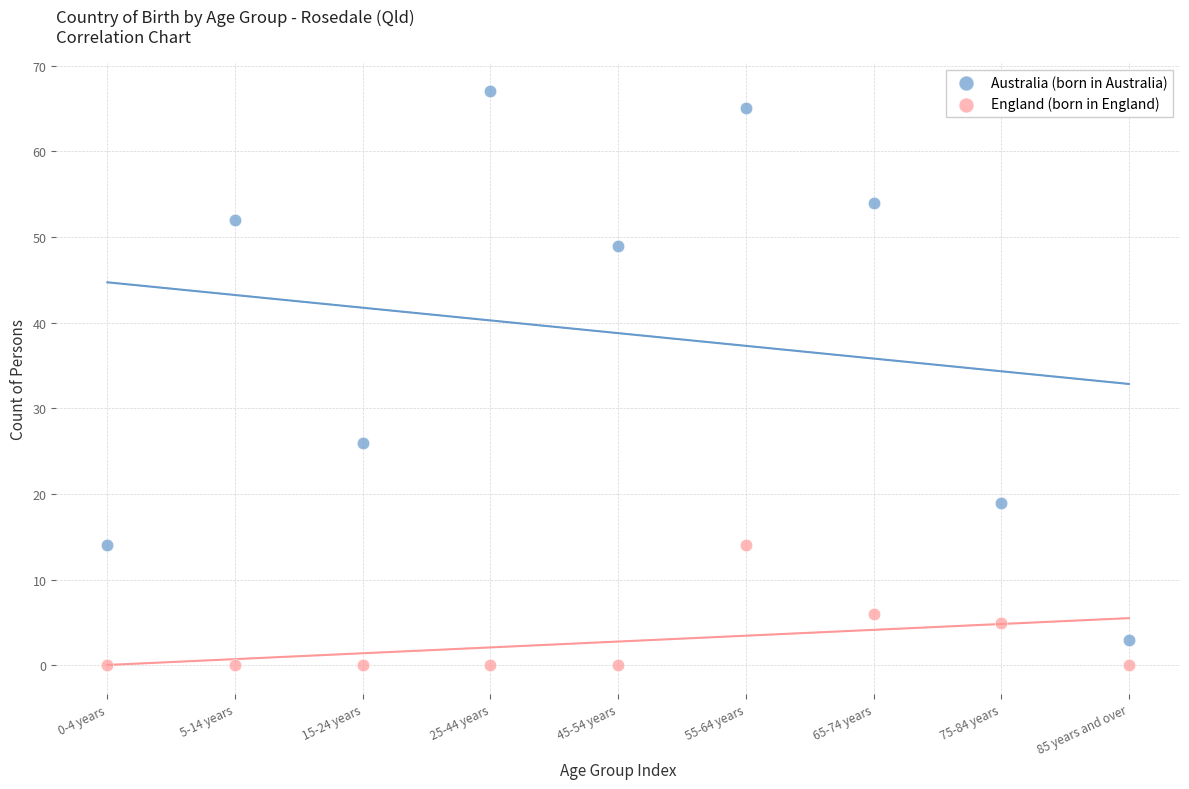

Which series reaches the maximum Y coordinate?

Australia (born in Australia)